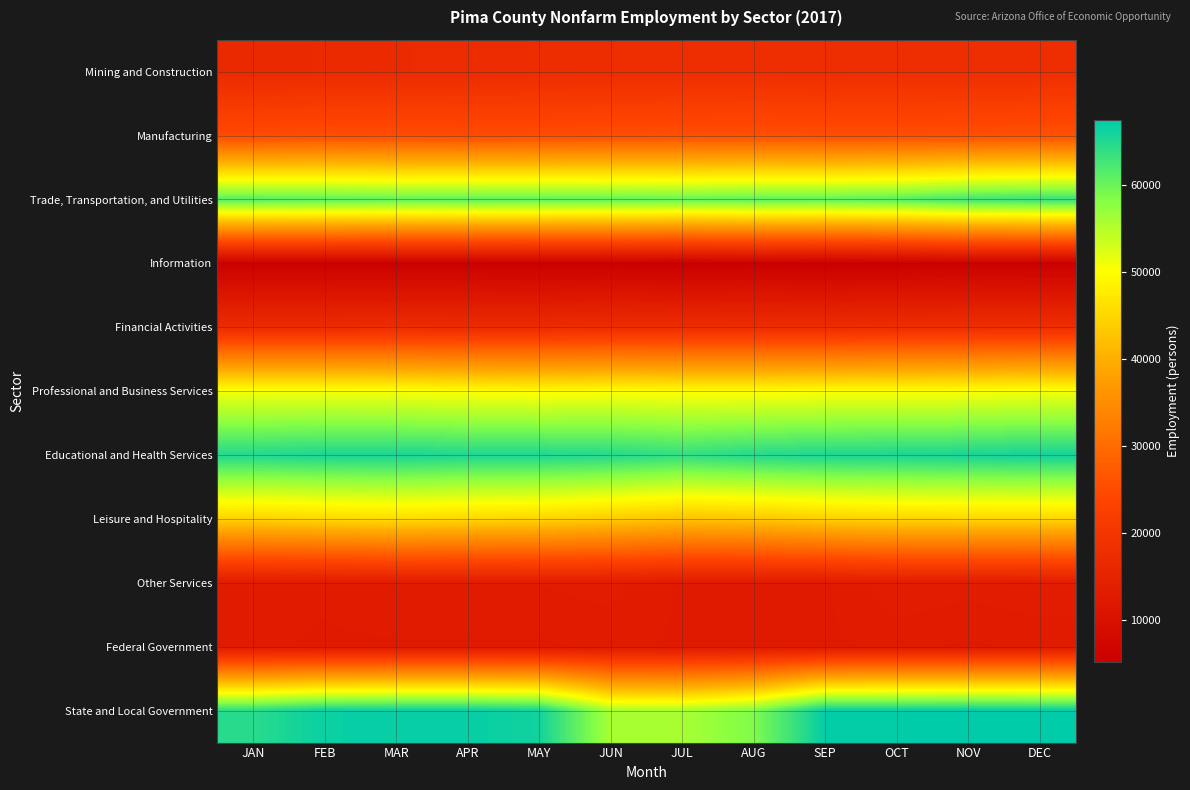

Between APR and FEB, which is larger?

APR